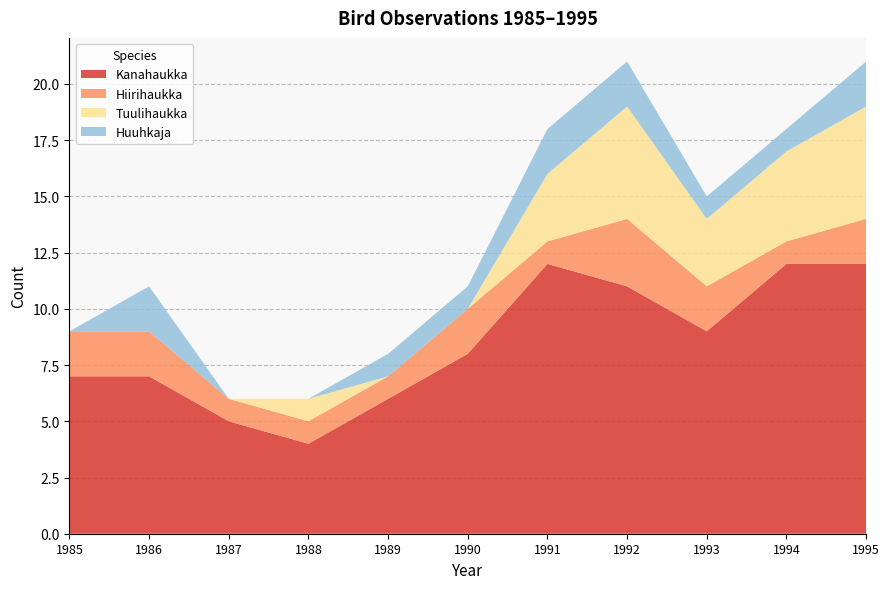

True or false: Kanahaukka has a value of 5 at 1987.

True